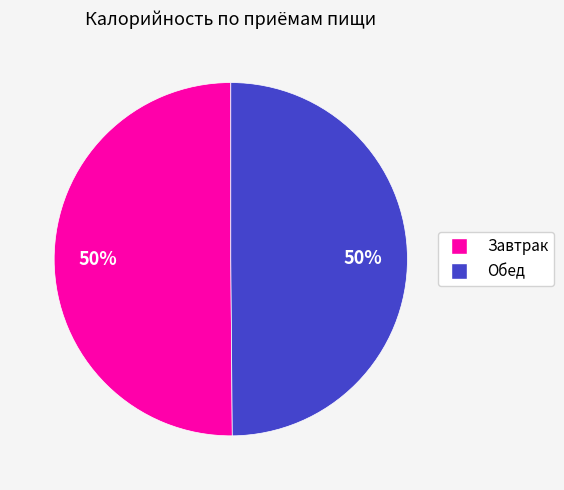

Is it true that Обед is 43% of the pie?

False